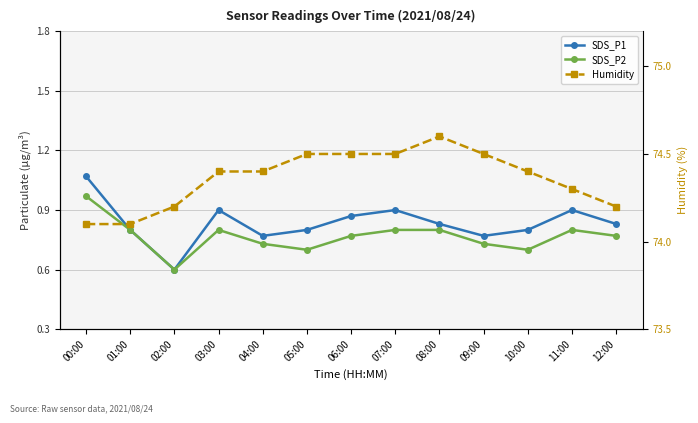

True or false: Humidity and SDS_P2 intersect in this chart.

False